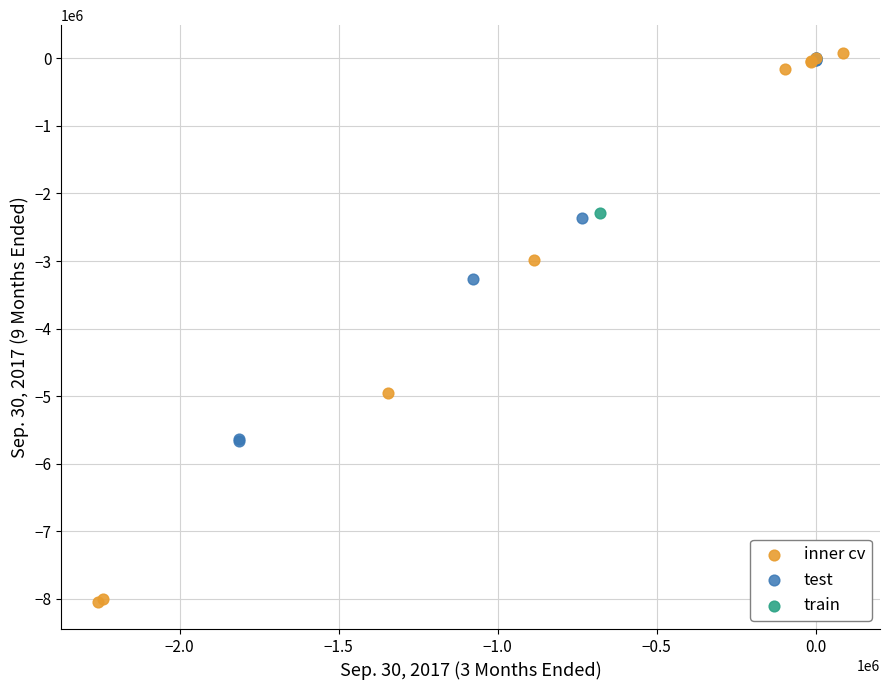

What are all the series names shown in the legend?

inner cv, test, train